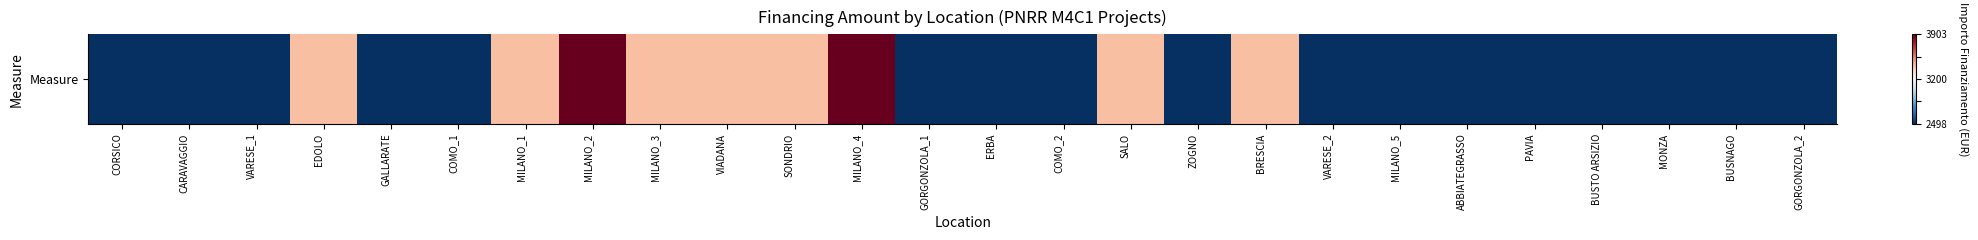

True or false: the data shows 0.2 at MILANO_3.

False